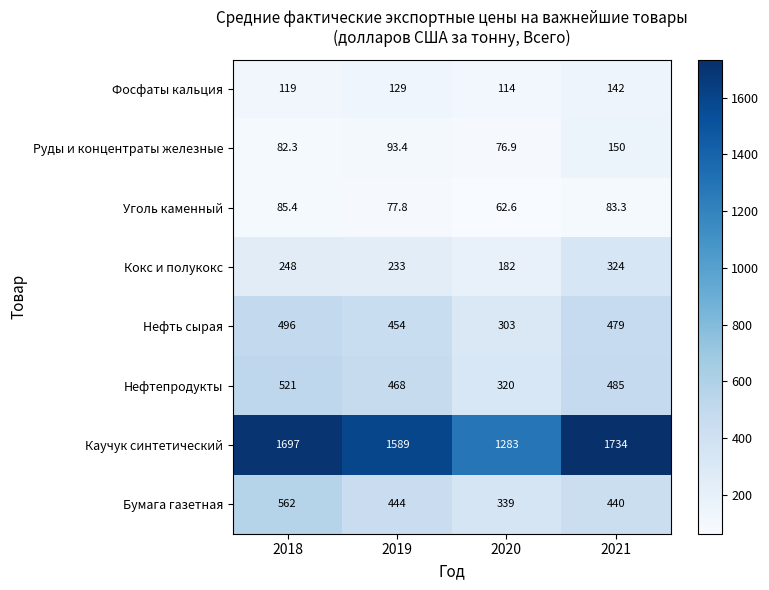

Which series has the largest range (max minus min)?

Каучук синтетический